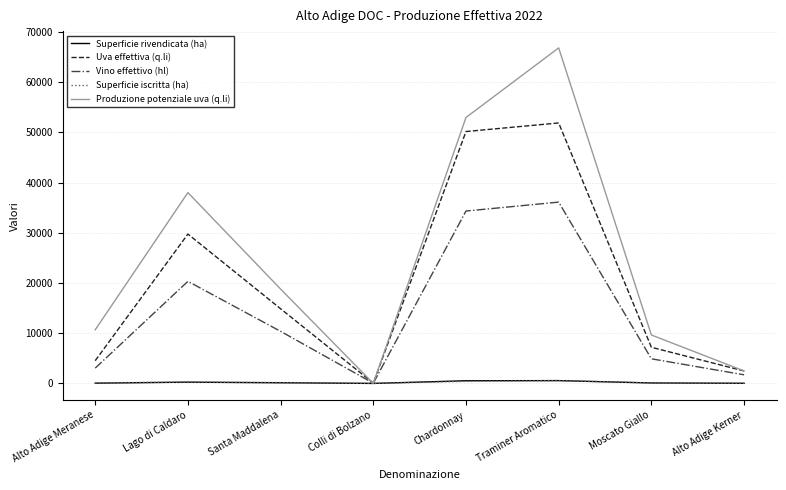

What is the difference between the second highest and second lowest values in the Vino effettivo (hl) series?

32632.0